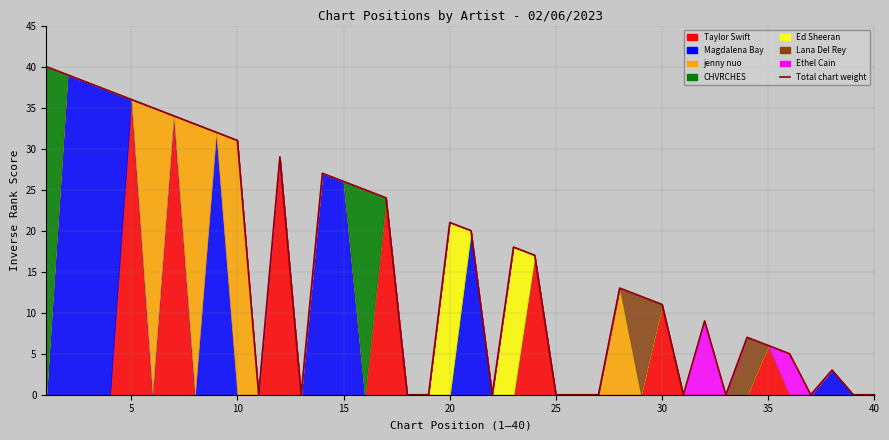

What is the sum of all values?

628